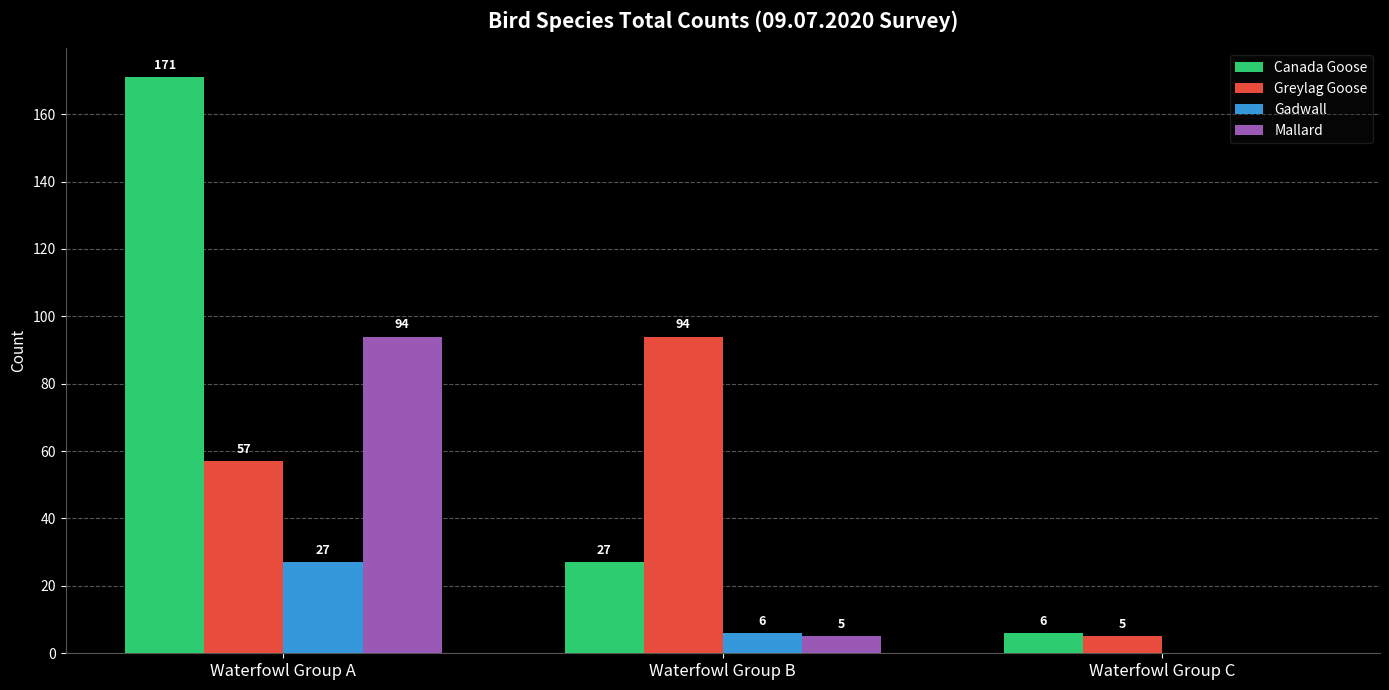

What is the sum of all Gadwall values?

33